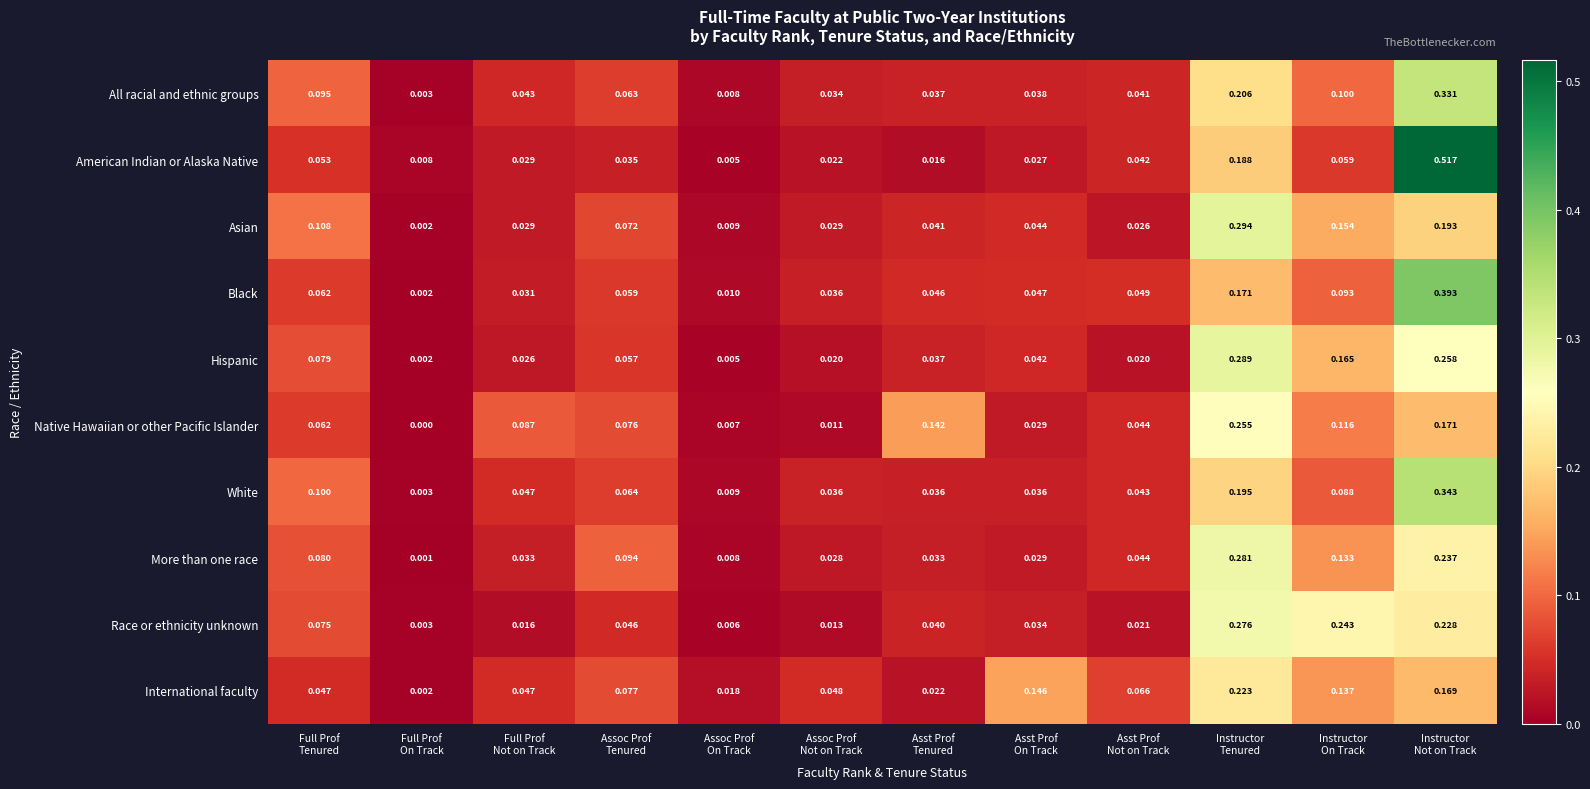

Which series has the largest range (max minus min)?

American Indian or Alaska Native